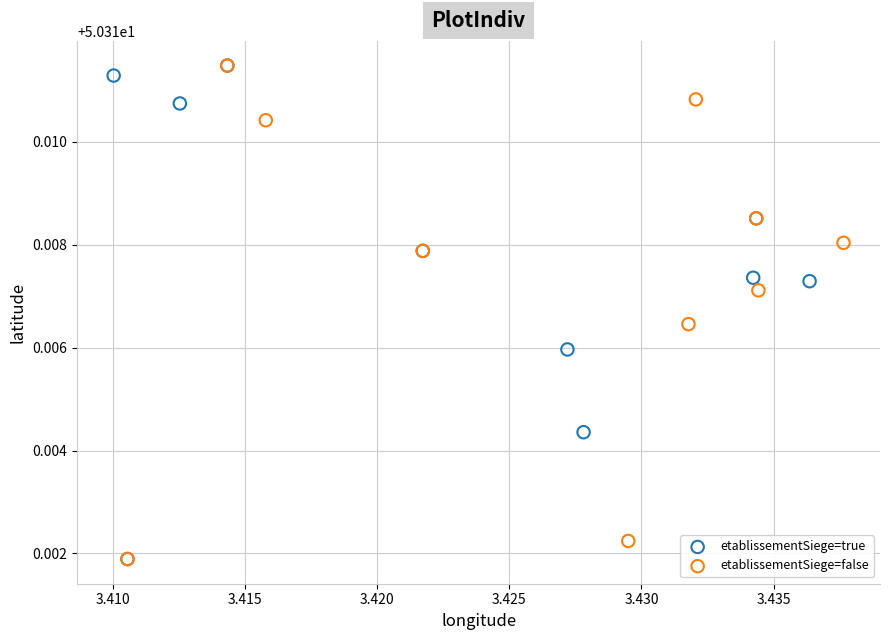

What are all the series names shown in the legend?

etablissementSiege=true, etablissementSiege=false